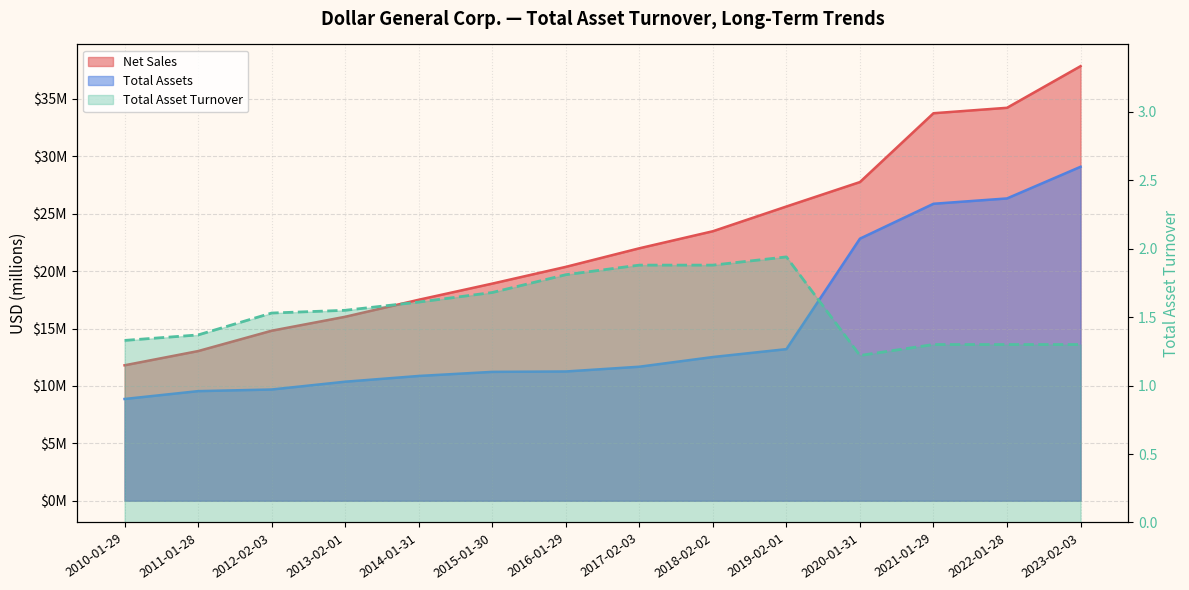

Which has a higher value, 2014-01-31 or 2022-01-28?

2022-01-28